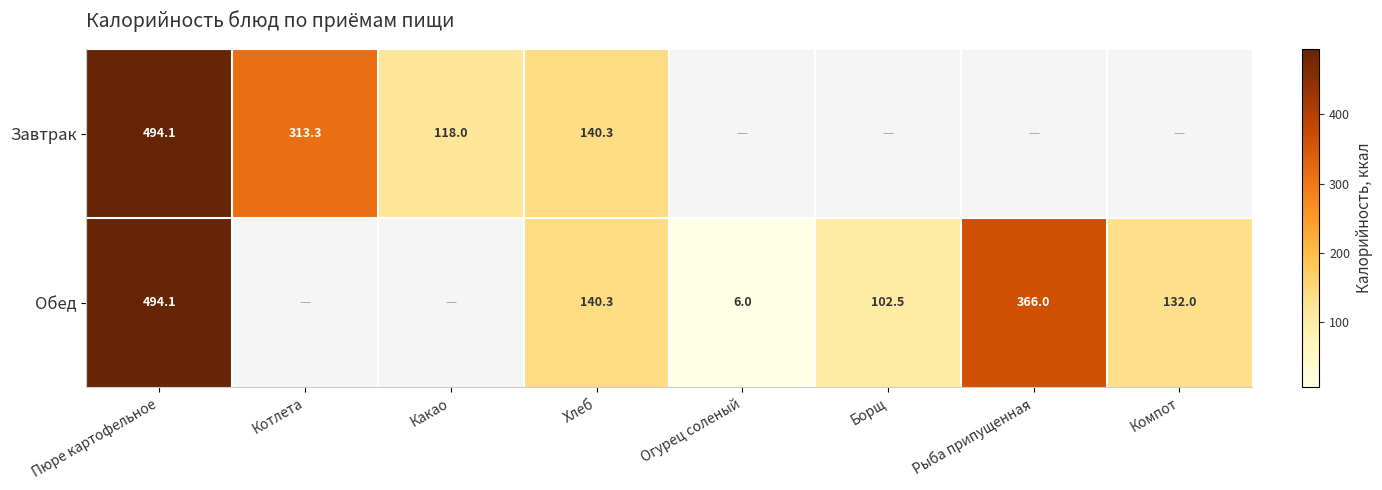

At how many categories does at least one series exceed 350?

2